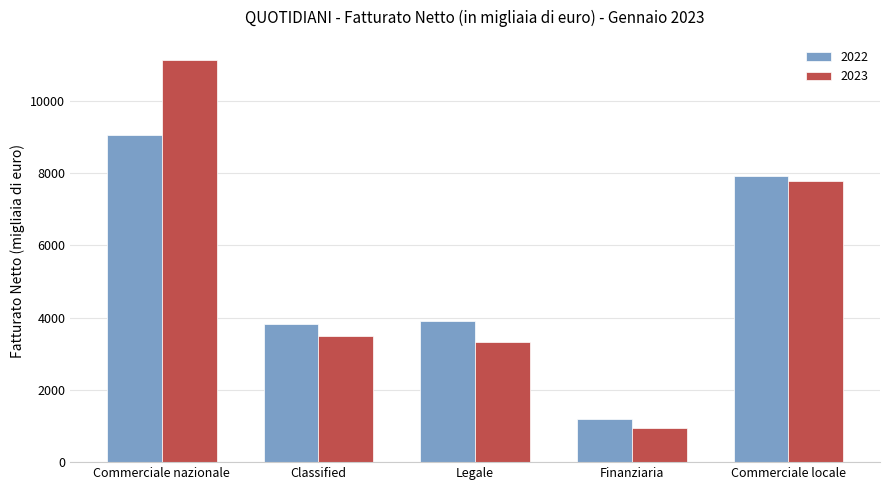

The value of 2023 at Classified is 3476. True or false?

True